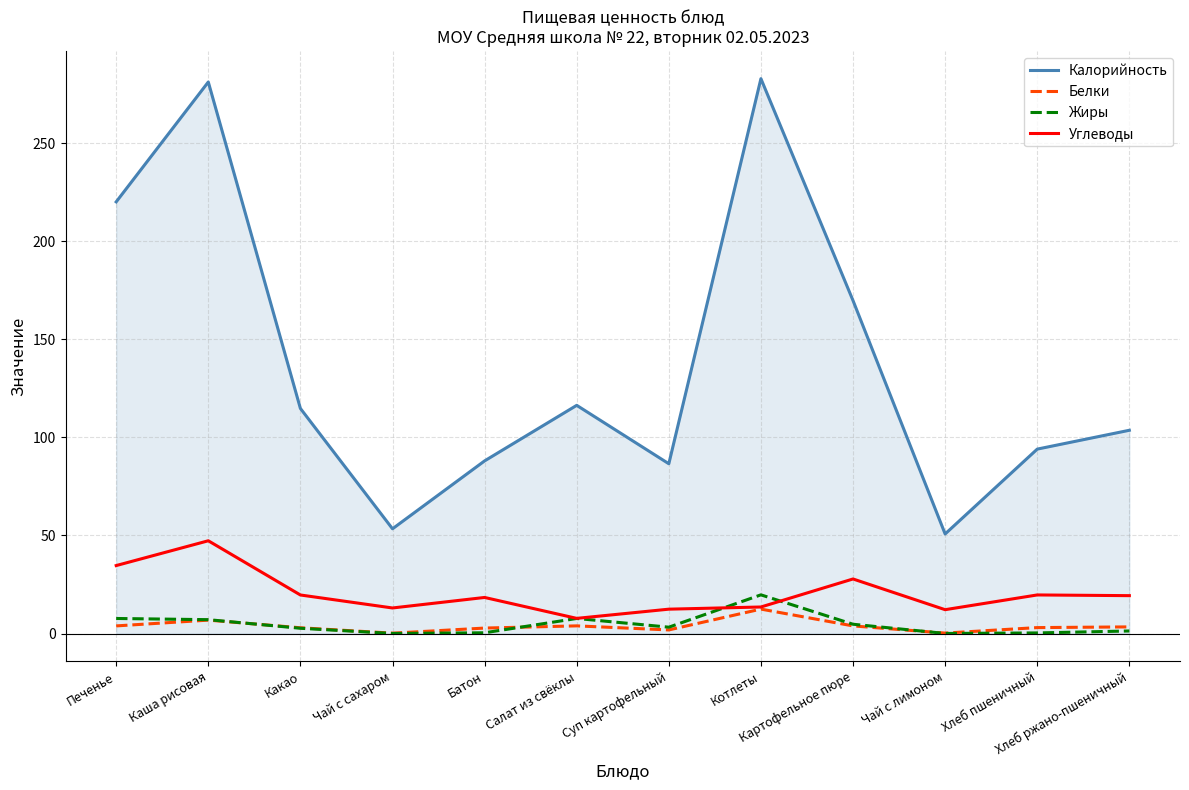

What is the greatest value displayed?

282.8